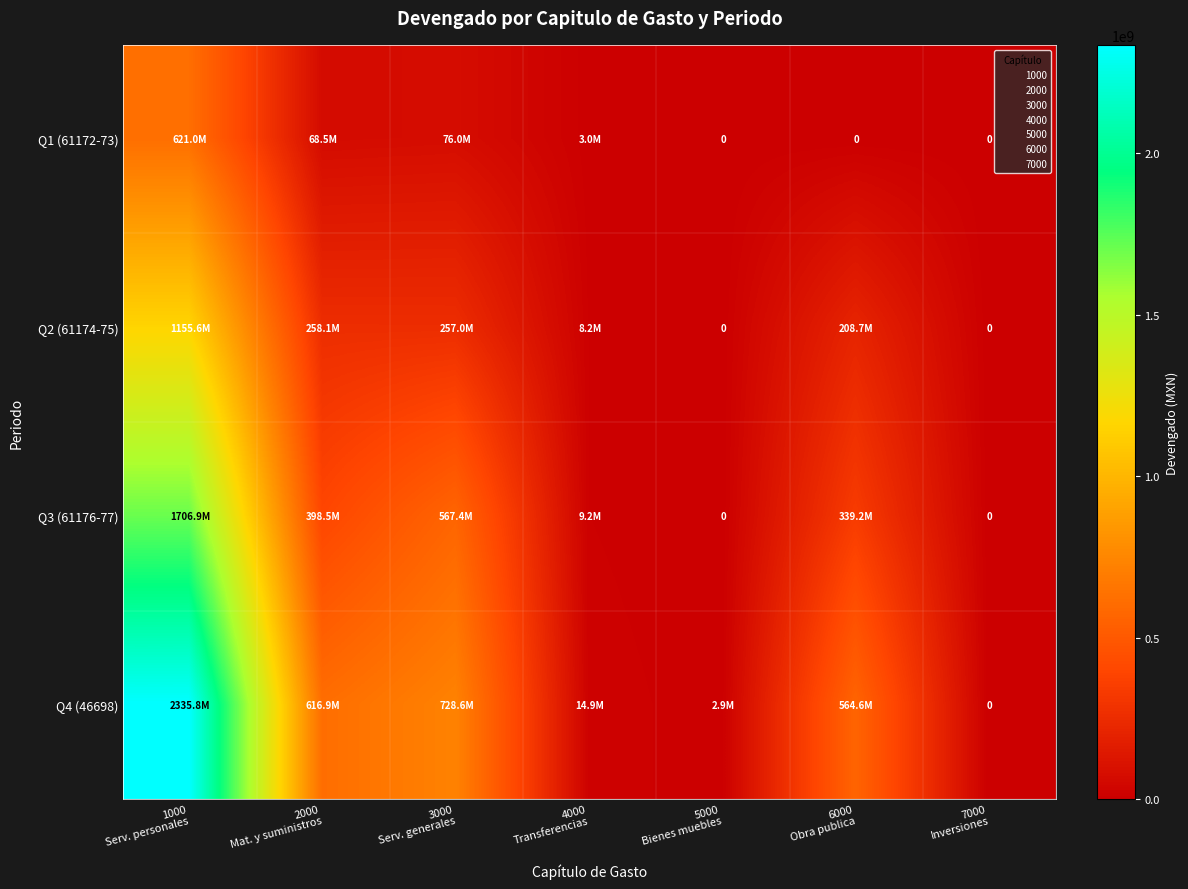

The Q2 (61174-75) series shows 165391910.7 at 3000 Serv. generales. True or false?

False